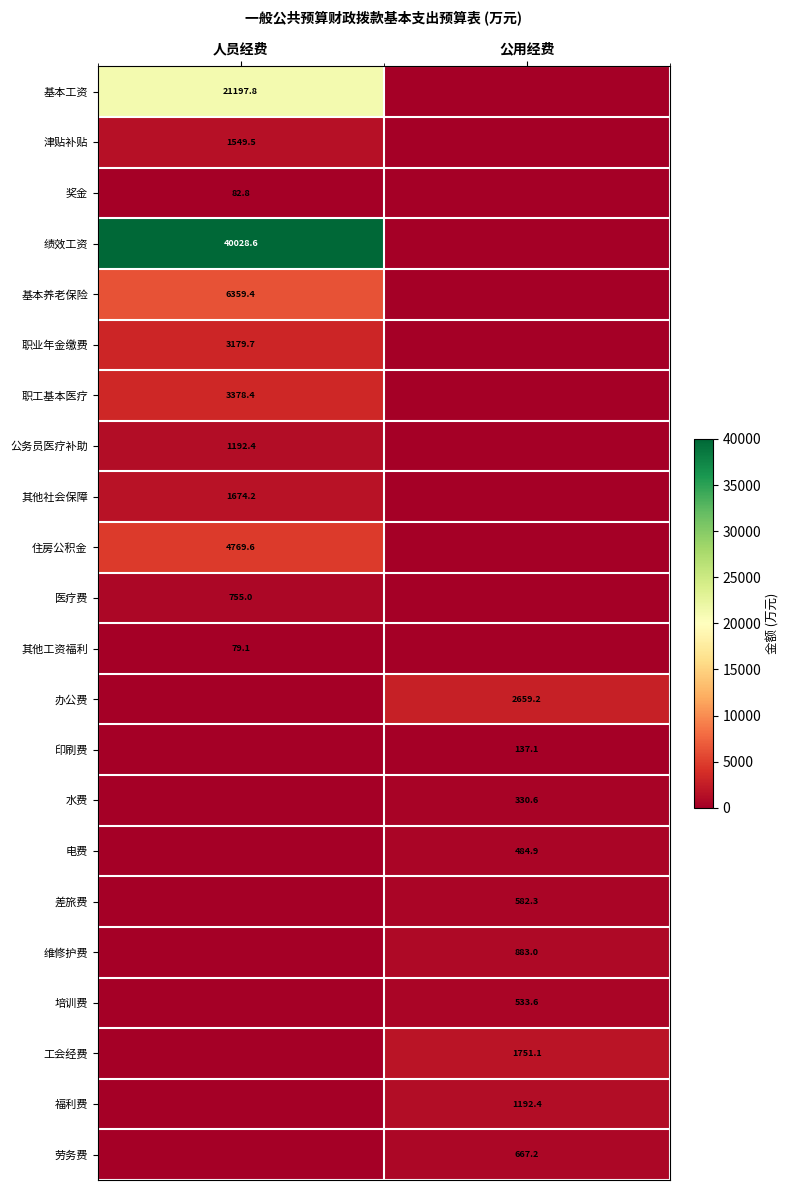

The value of 津贴补贴 at 人员经费 is 1549.5. True or false?

True